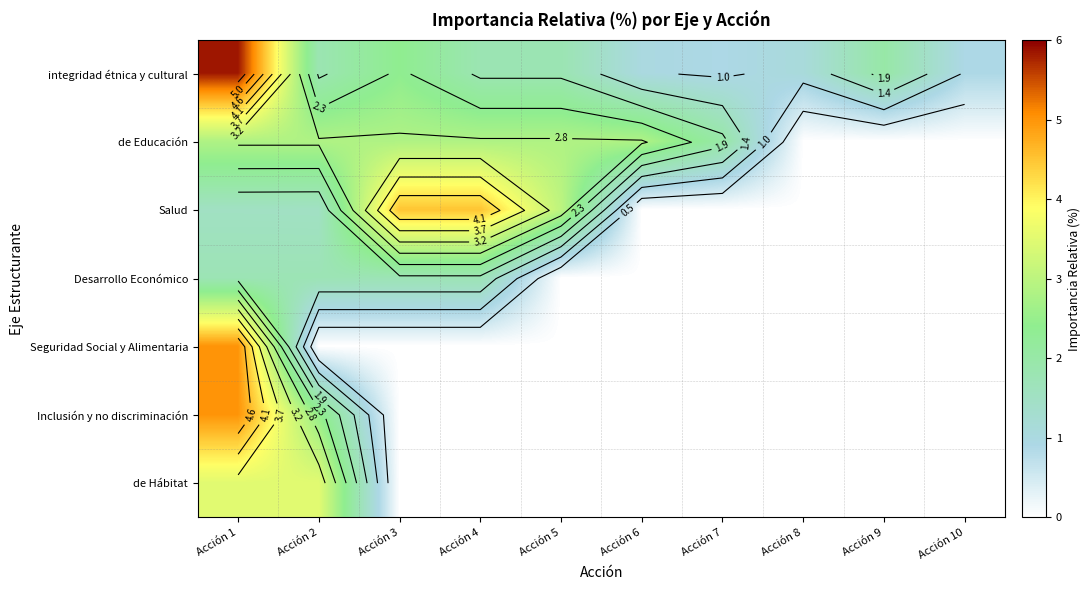

What is the maximum value shown in the chart?

5.8